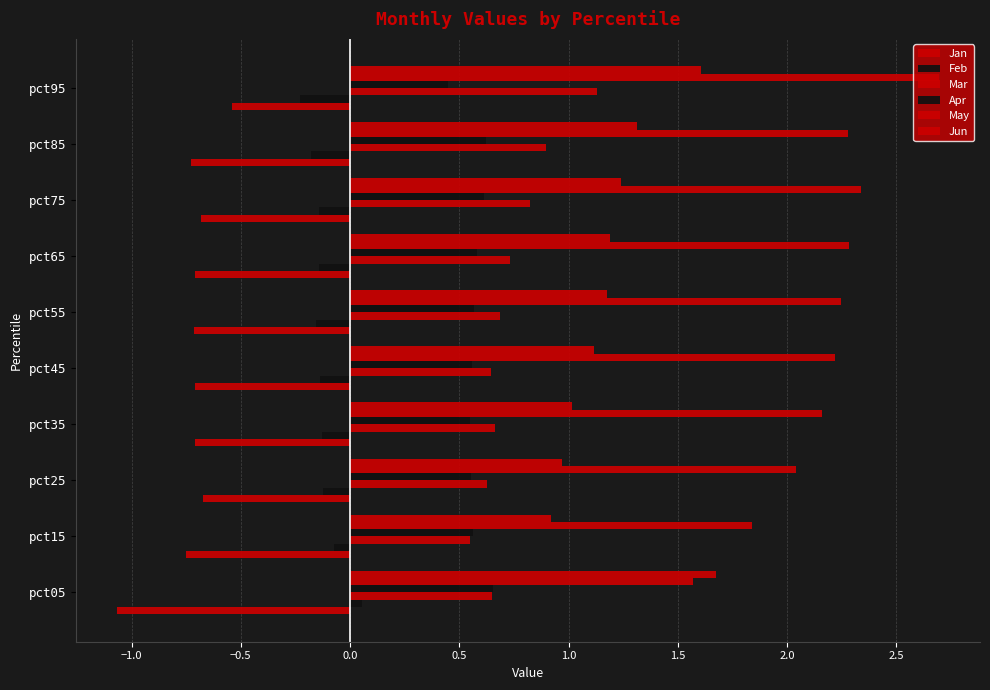

What is the maximum value shown in the chart?

2.7